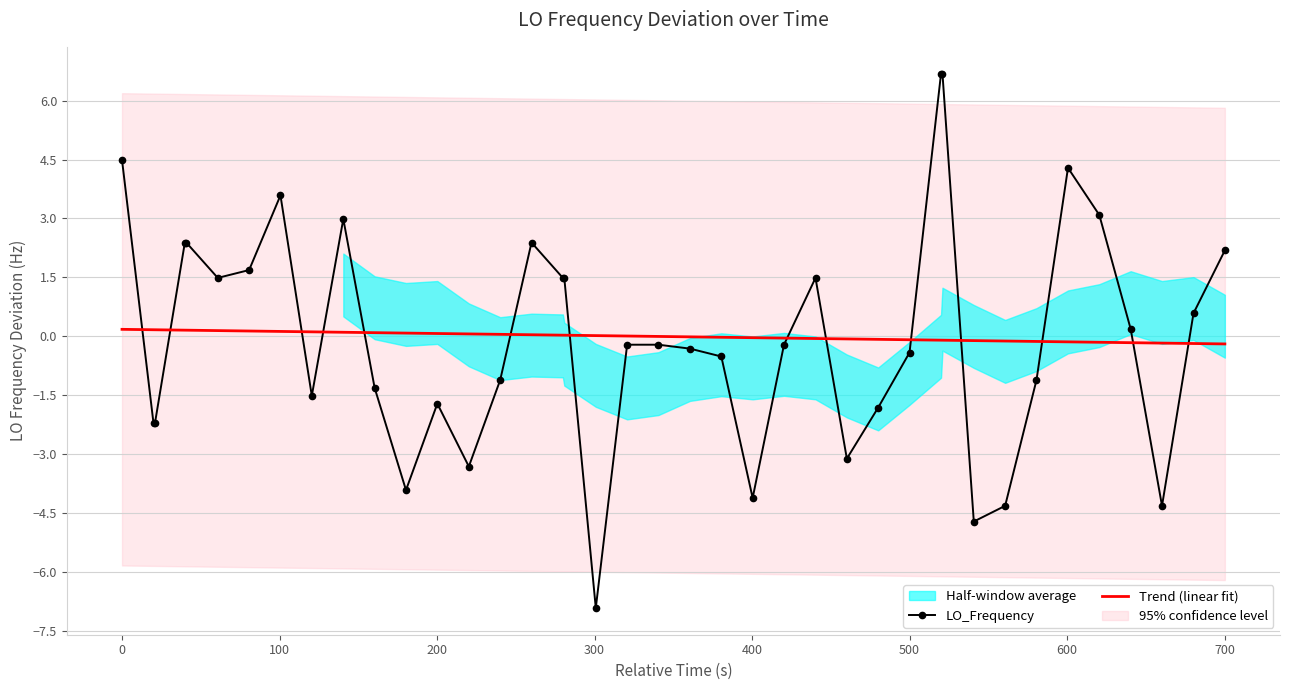

True or false: Trend (linear fit) and LO_Frequency cross at least once.

True